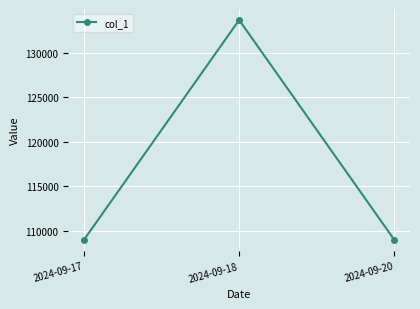

Which has a higher value, 2024-09-20 or 2024-09-18?

2024-09-18